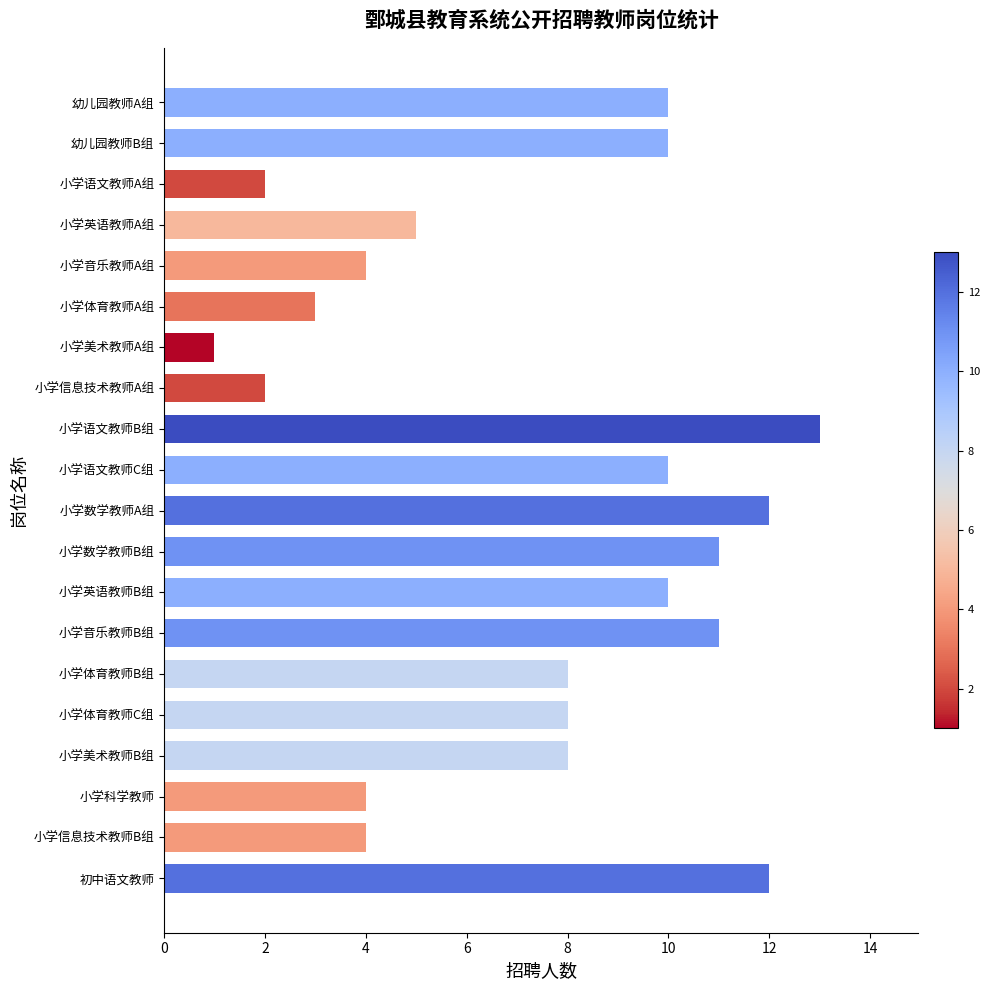

How many bars are there in total?

20